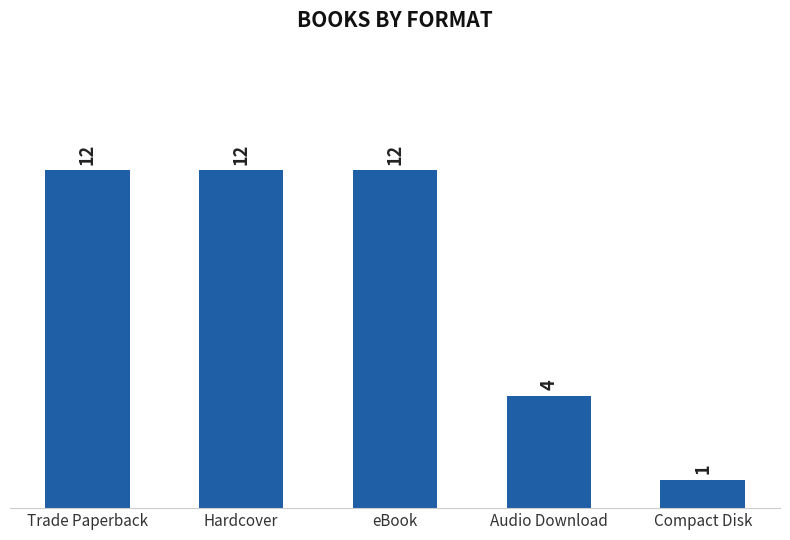

What is the difference between the values at Compact Disk and Audio Download?

3